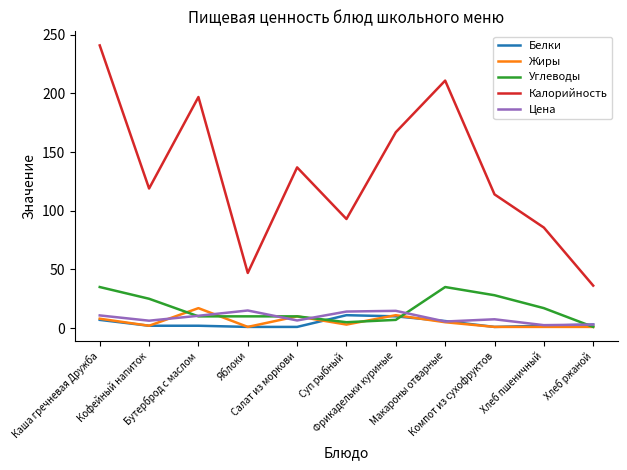

At which category is the sum across all series the highest?

Каша гречневая Дружба